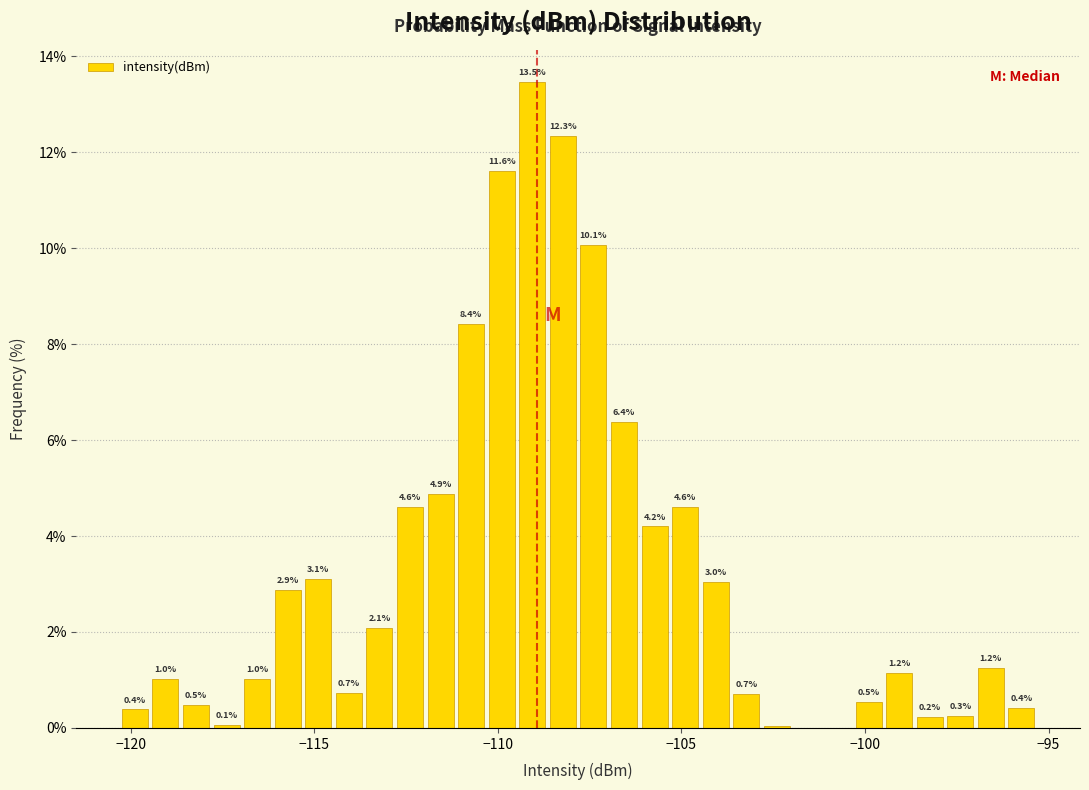

Read against the x-axis, roughly where is the centre of the tallest bar?

-109.0